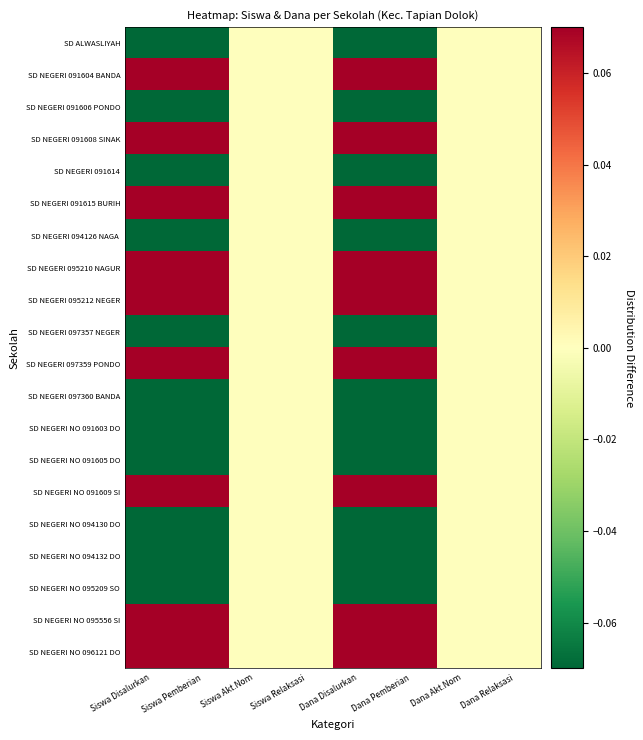

At which category does the chart reach its peak across all series?

Siswa Disalurkan